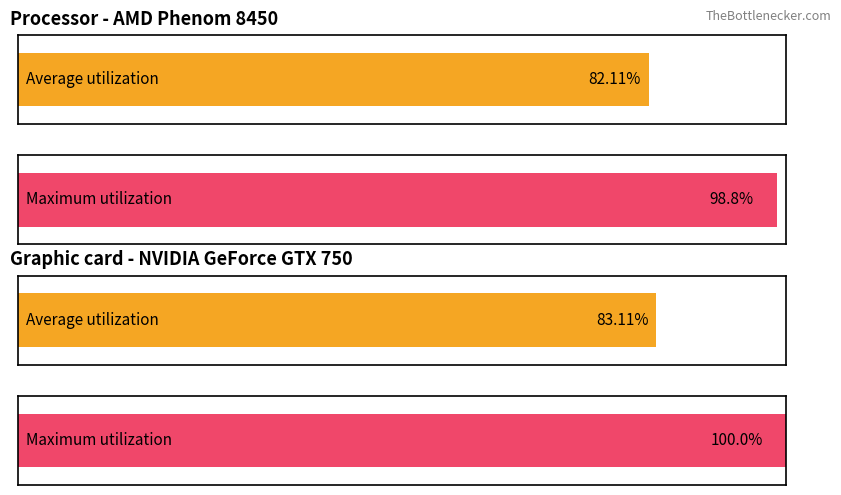

Between 21 and 11, which is larger?

21